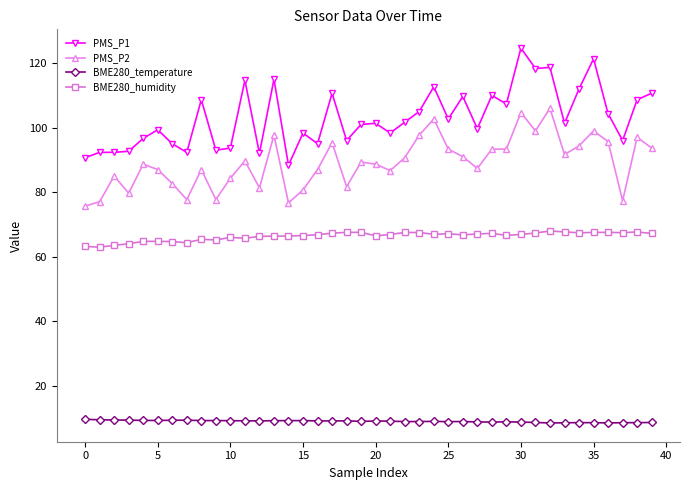

At how many categories does at least one series exceed 32?

40